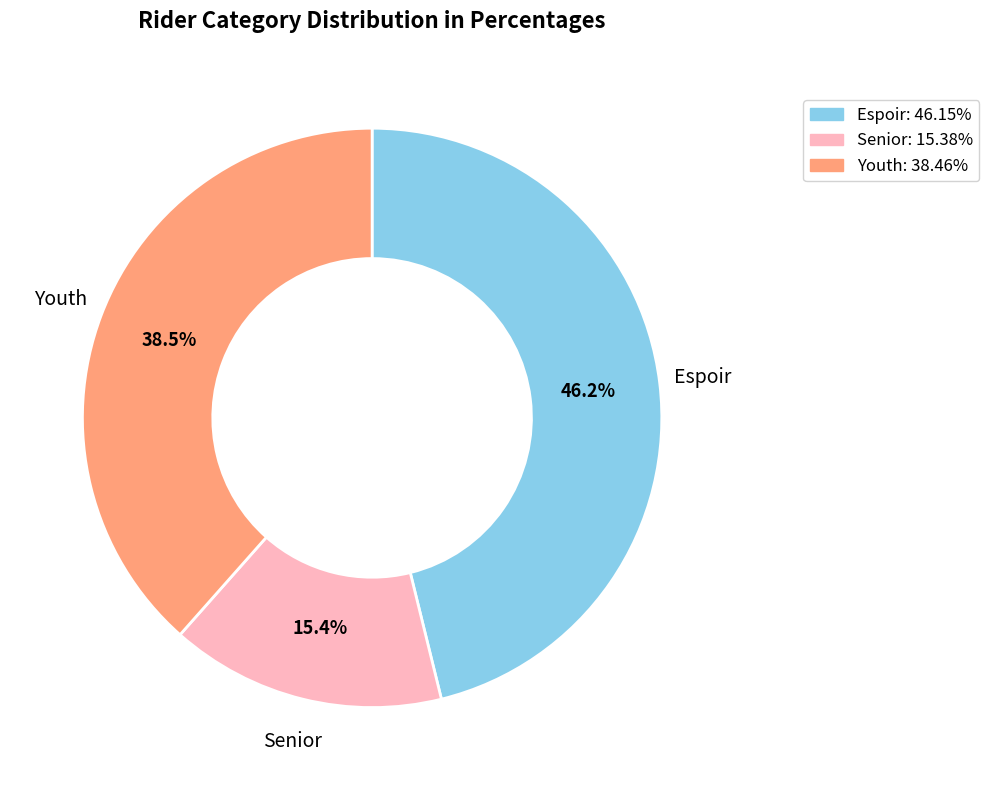

Which category has the biggest portion of the pie?

Espoir